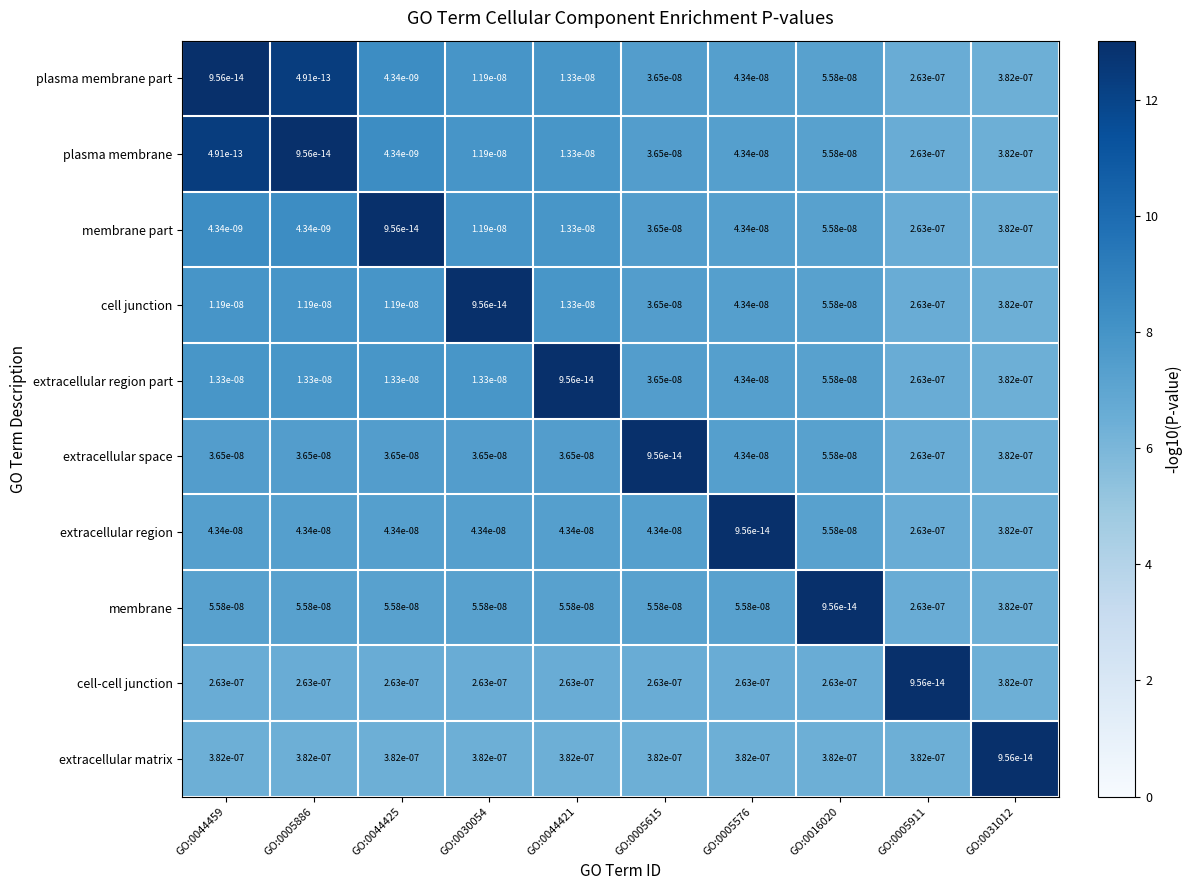

The value of extracellular region part at GO:0044425 is 0.0. True or false?

True